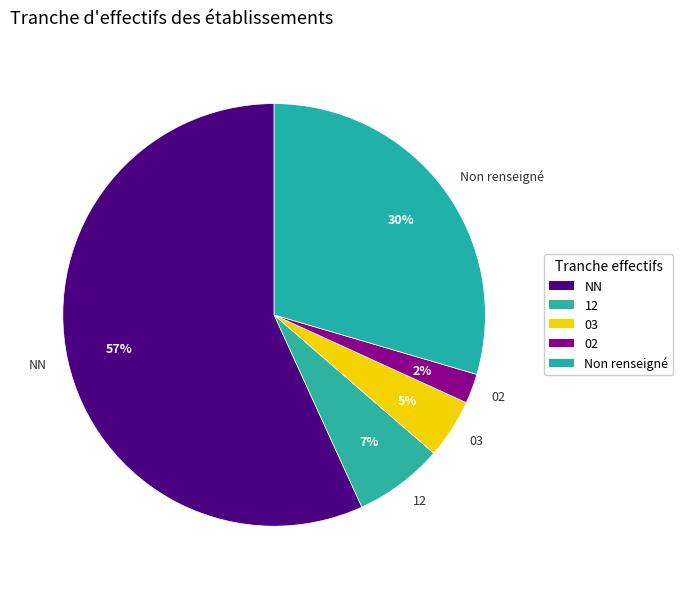

Which category has the biggest portion of the pie?

NN